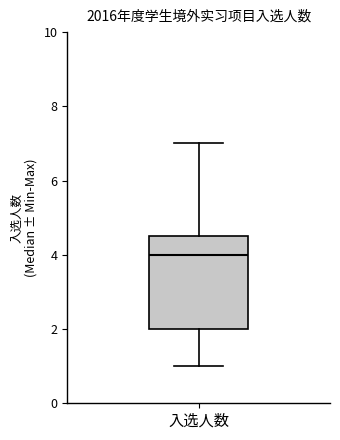

Where is the upper edge of the box for 入选人数 on the y-axis? The values are not printed on the chart, so give them approximately, as read against the axis.

4.6